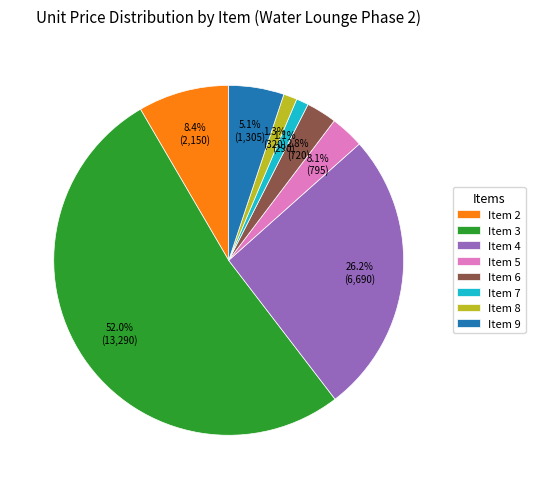

Is it true that Item 7 is 11% of the pie?

False